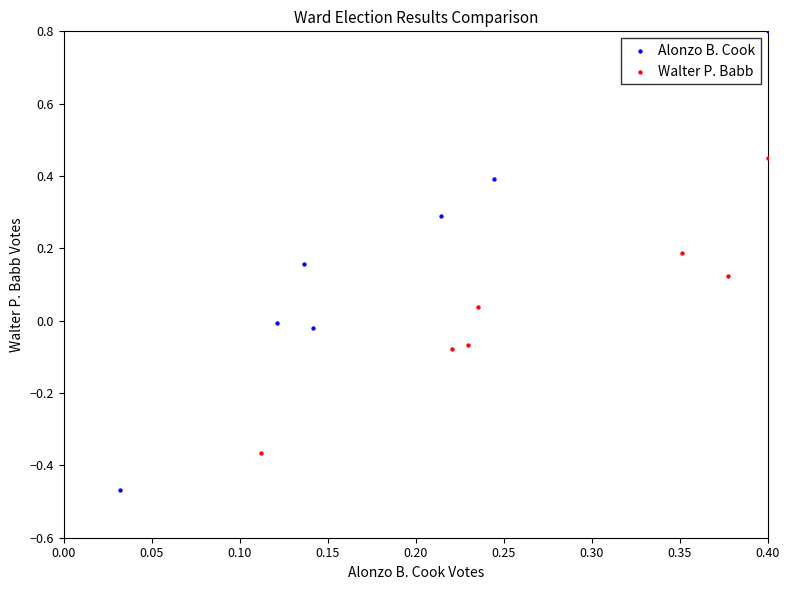

Which series has the largest Y range (max minus min)?

Alonzo B. Cook